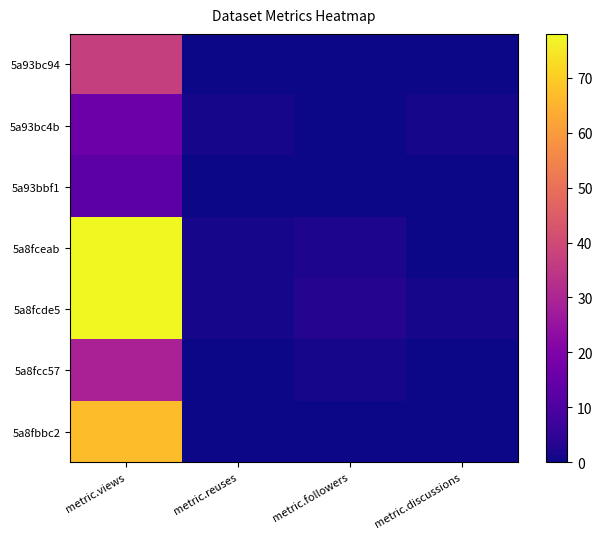

Reading right to left, what are all the values shown in this chart?

5a93bc94: metric.discussions=0	metric.followers=0	metric.reuses=0	metric.views=37
5a93bc4b: metric.discussions=1	metric.followers=0	metric.reuses=1	metric.views=16
5a93bbf1: metric.discussions=0	metric.followers=0	metric.reuses=0	metric.views=13
5a8fceab: metric.discussions=0	metric.followers=2	metric.reuses=1	metric.views=78
5a8fcde5: metric.discussions=1	metric.followers=3	metric.reuses=1	metric.views=78
5a8fcc57: metric.discussions=0	metric.followers=1	metric.reuses=0	metric.views=29
5a8fbbc2: metric.discussions=0	metric.followers=0	metric.reuses=0	metric.views=67